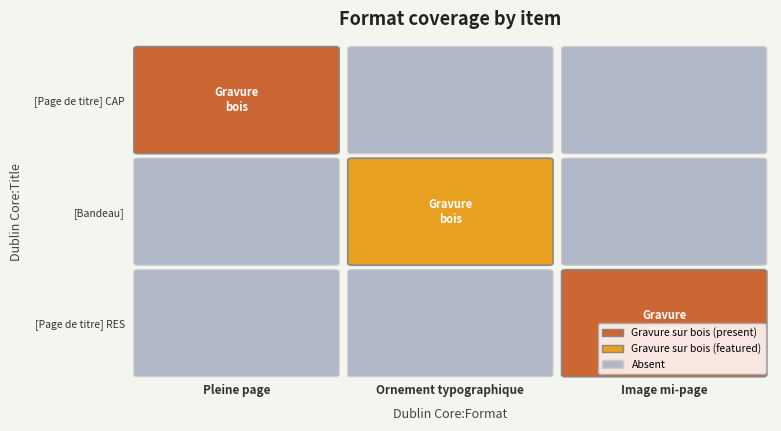

Reading left to right, what are all the values shown in this chart?

[Page de titre] CAP: 1	0	0
[Bandeau]: 0	1	0
[Page de titre] RES: 0	0	1